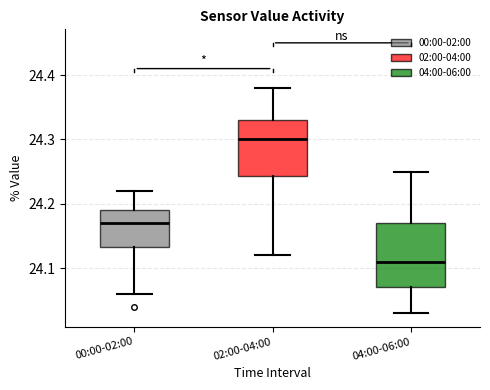

Where does the lower whisker of the box for 00:00-02:00 end on the y-axis? The values are not printed on the chart, so give them approximately, as read against the axis.

24.06